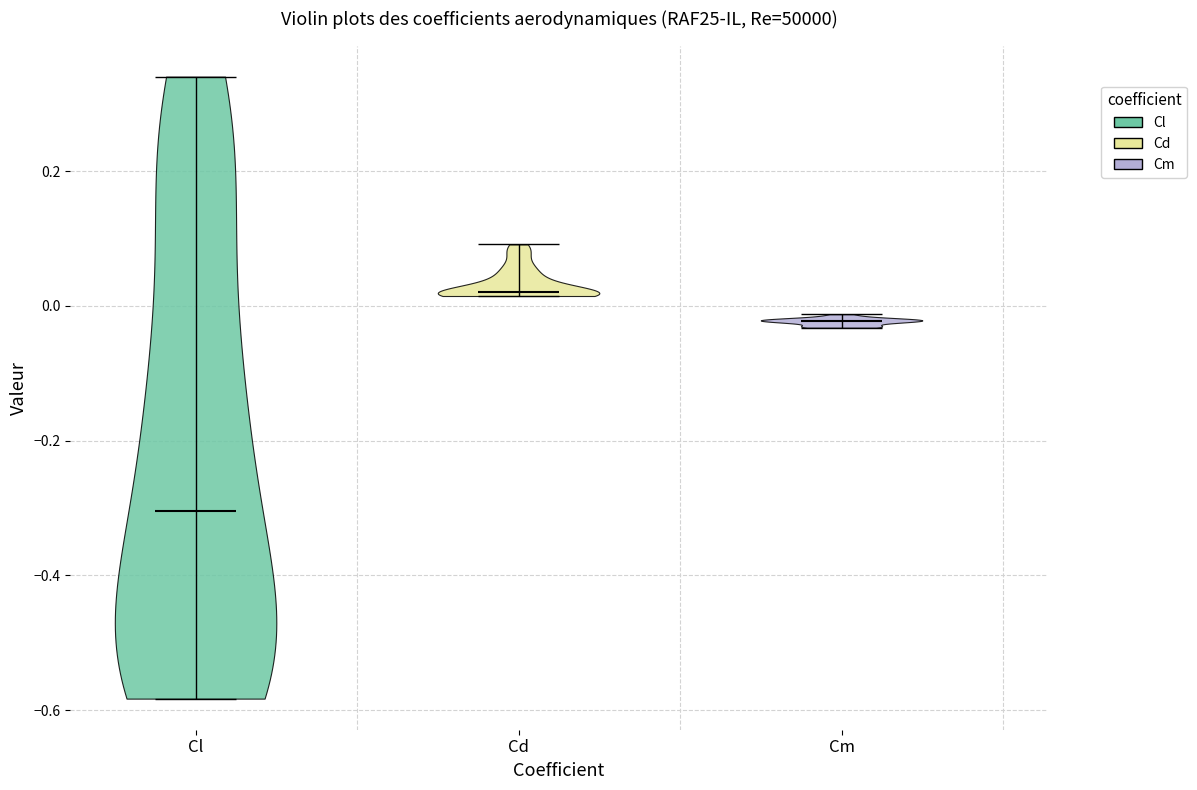

Which violin has the lowest median line?

Cl